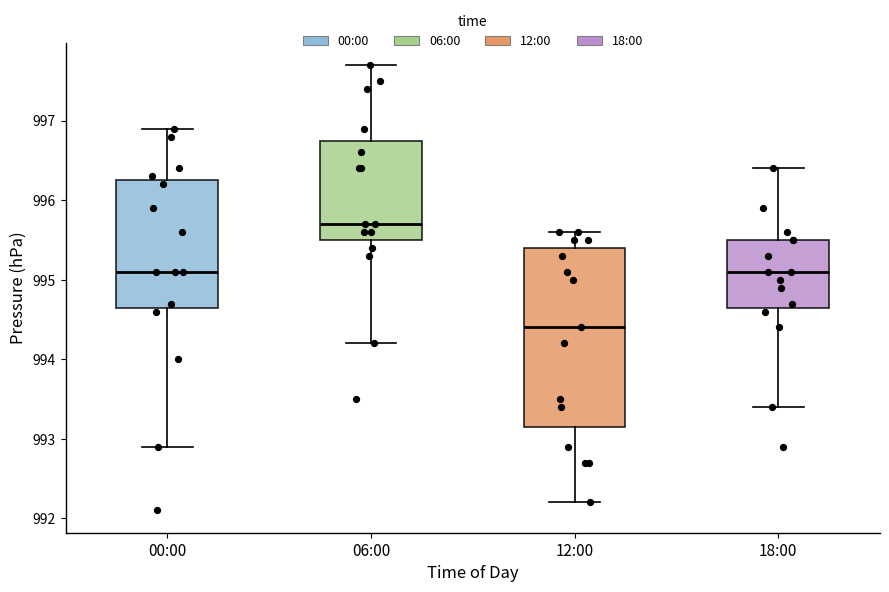

Which box's median line is the lowest?

12:00